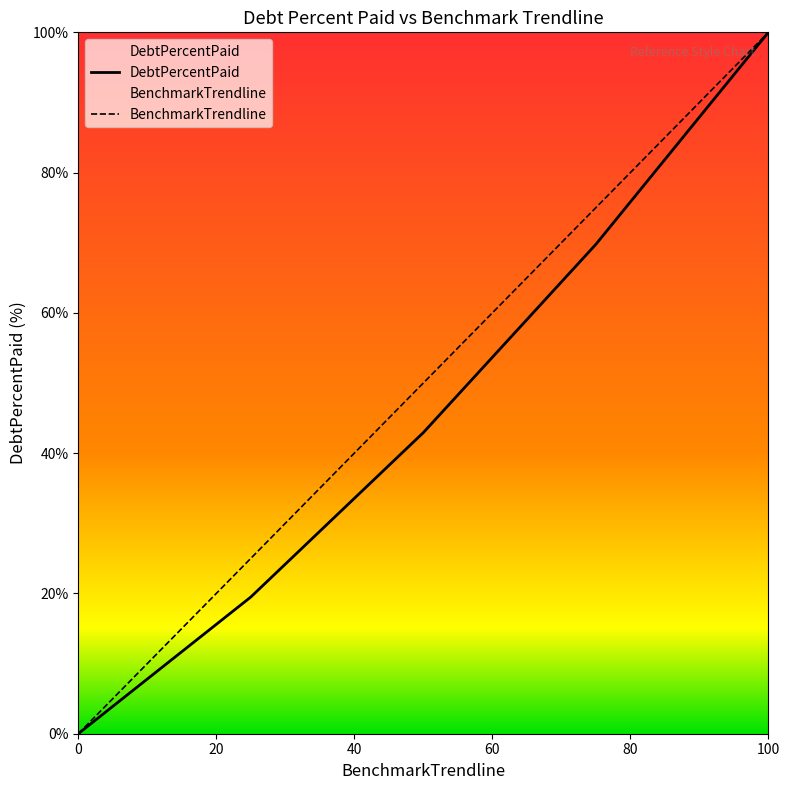

True or false: DebtPercentPaid has a value of 15.7 at Q2.

False